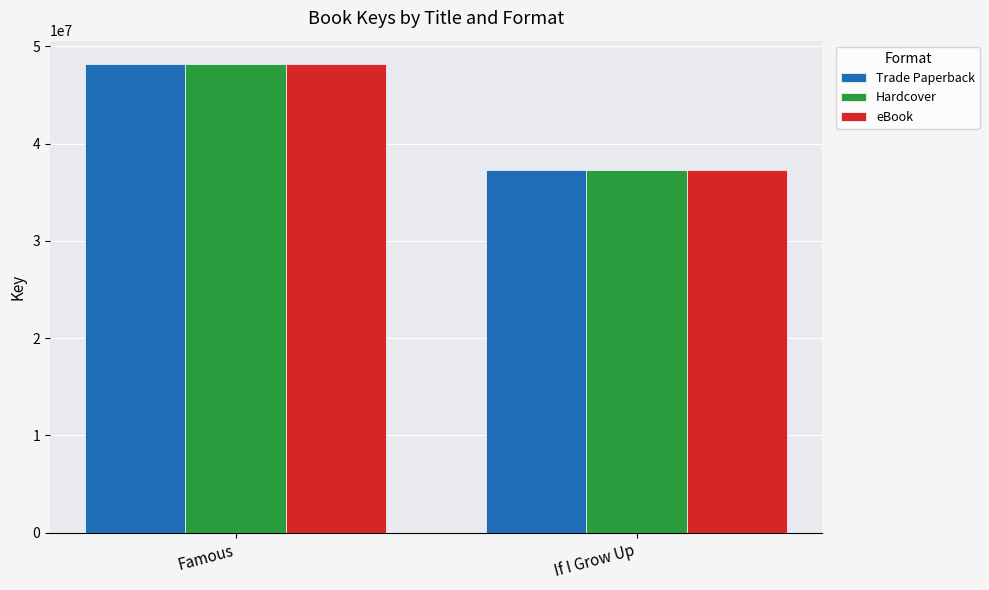

What are all the series names shown in the legend?

Trade Paperback, Hardcover, eBook